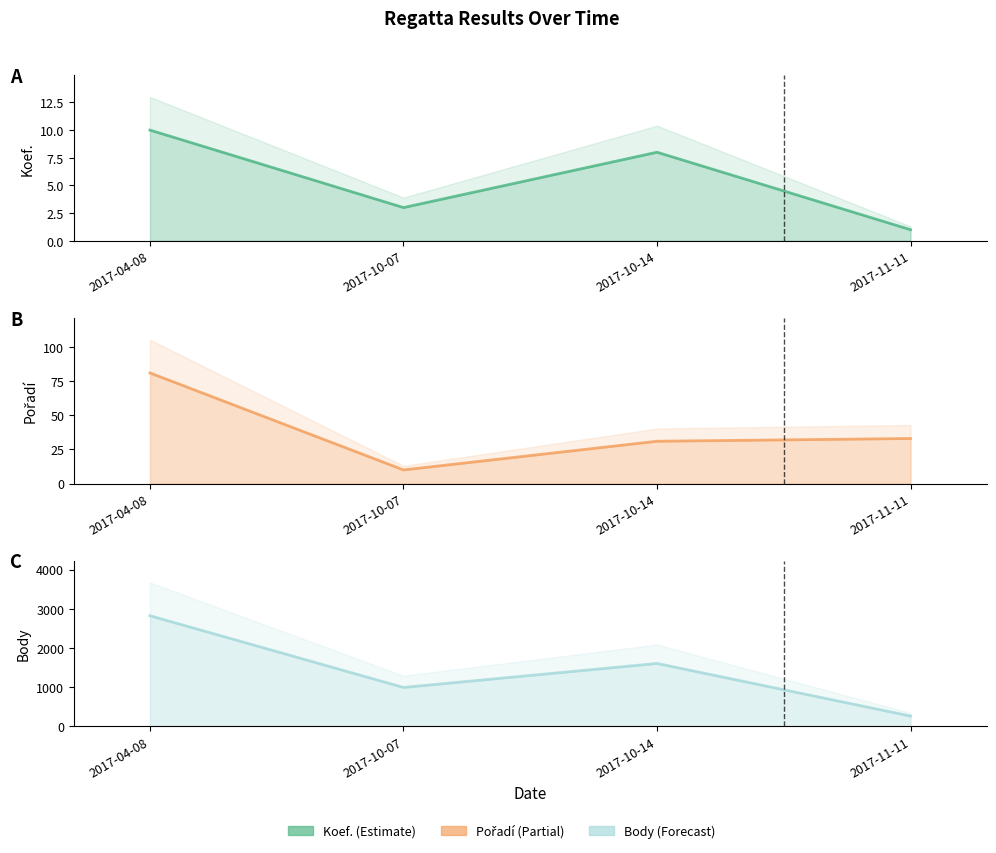

Reading left to right, transcribe all the data shown in this chart.

Koef. line: 10	3	8	1
Pořadí line: 81	10	31	33
Body line: 2824	994	1606	264